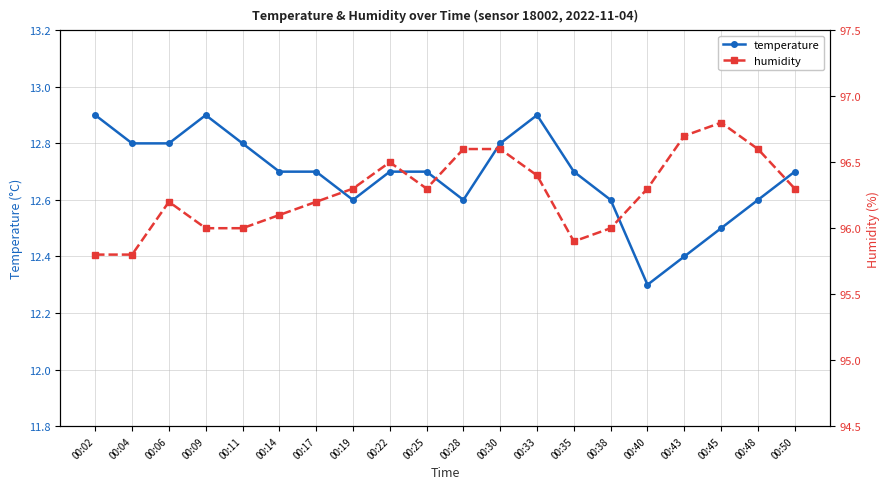

What is the spread (max minus min) of values at 00:09?

83.1